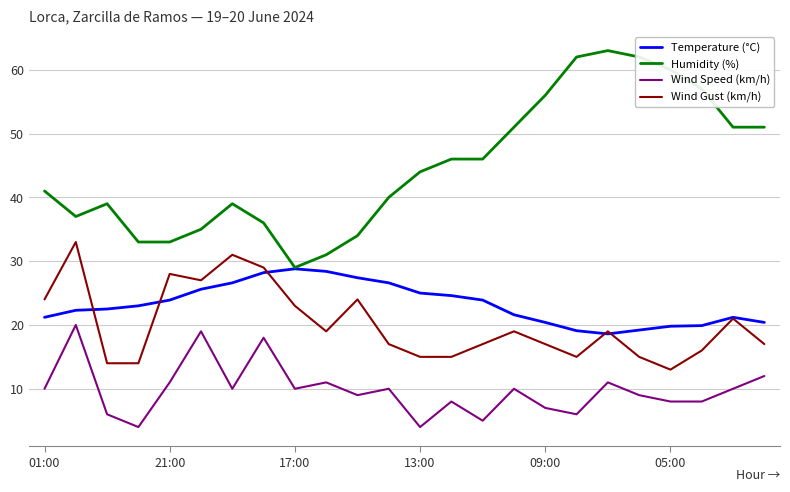

Rank the series by their maximum value, from lowest to highest.

Wind Speed (km/h), Temperature (°C), Wind Gust (km/h), Humidity (%)